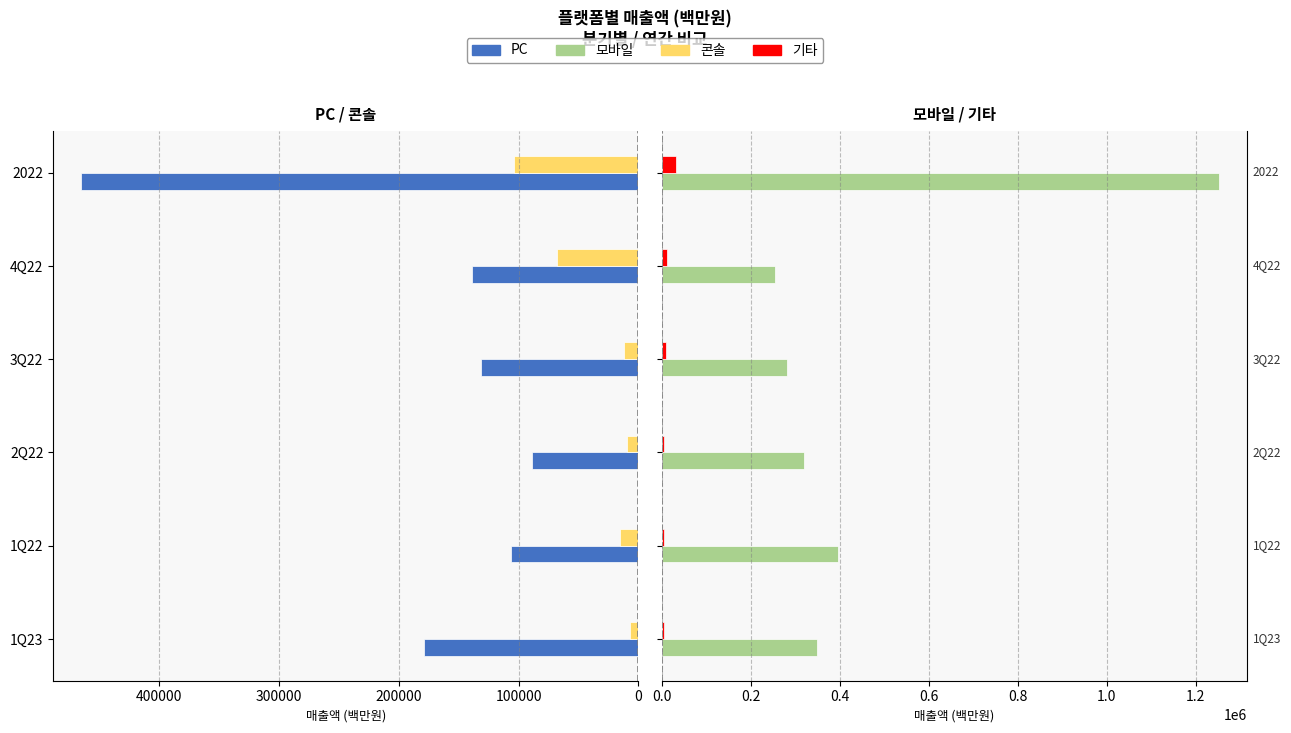

What is the value of the 콘솔 bar at the 3rd from the left?

9584.6